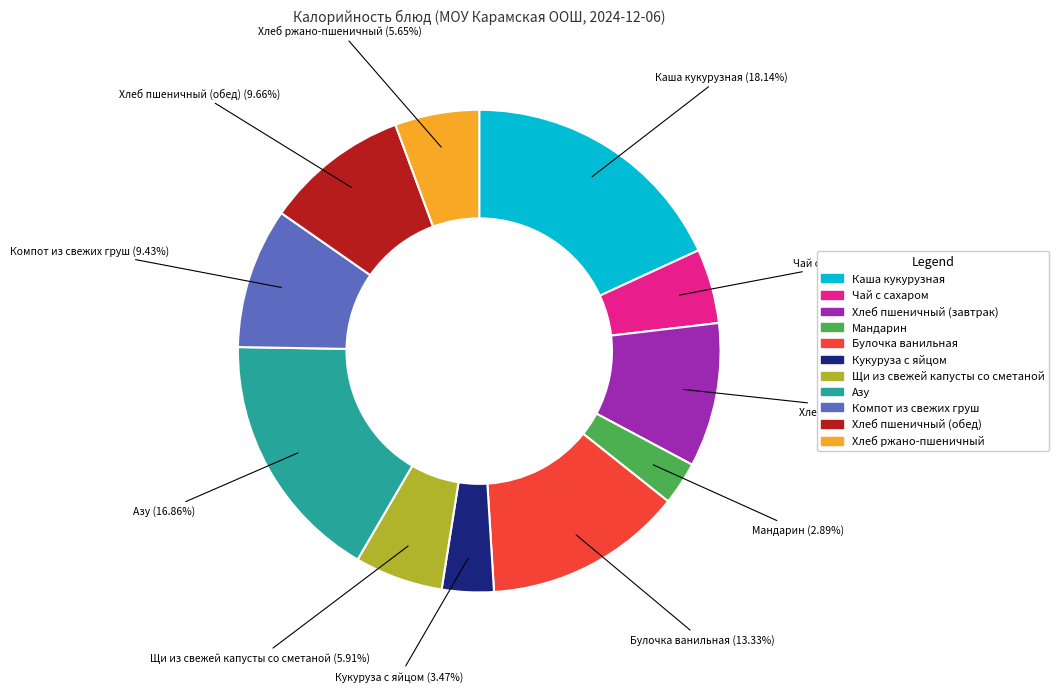

The Кукуруза с яйцом slice represents 14% of the pie. True or false?

False